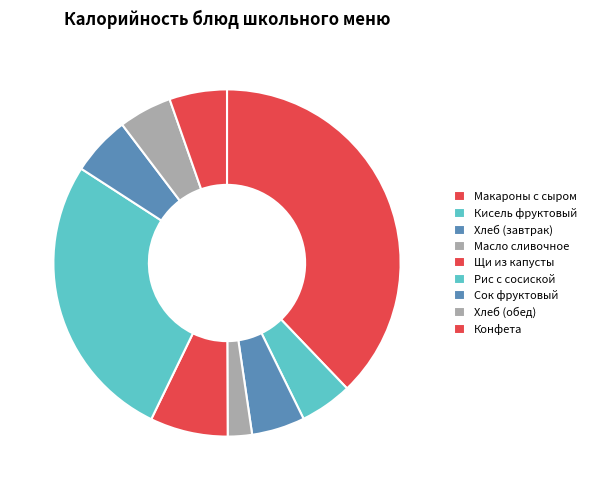

Do Кисель фруктовый and Масло сливочное together represent more than half of the pie?

No